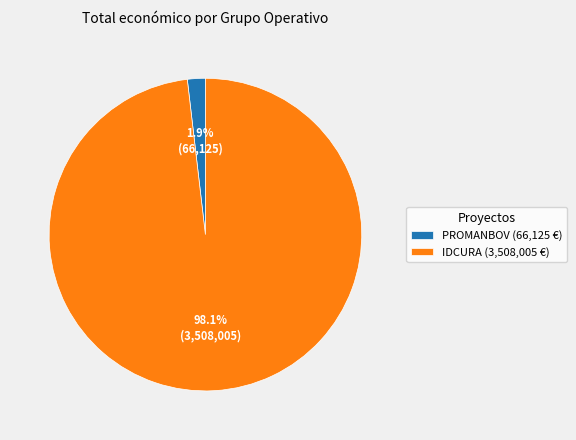

What is the largest slice in the pie chart?

IDCURA (3,508,005 €)